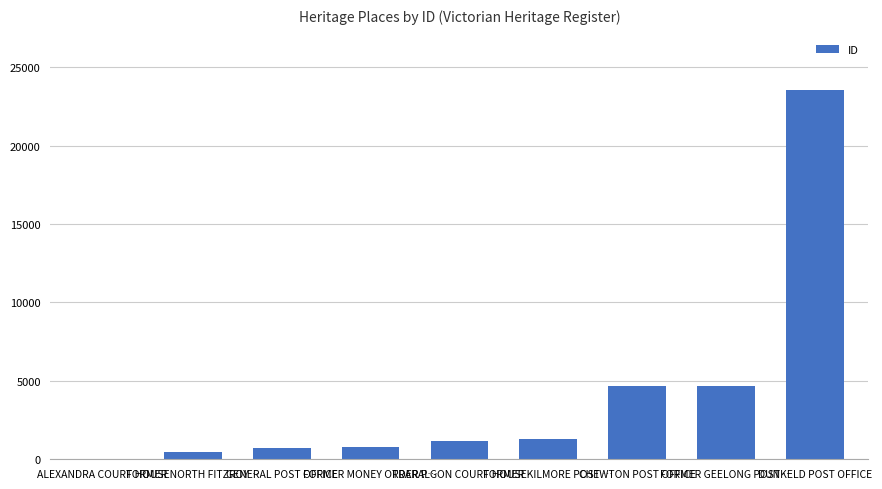

What is the sum of all values?

37332